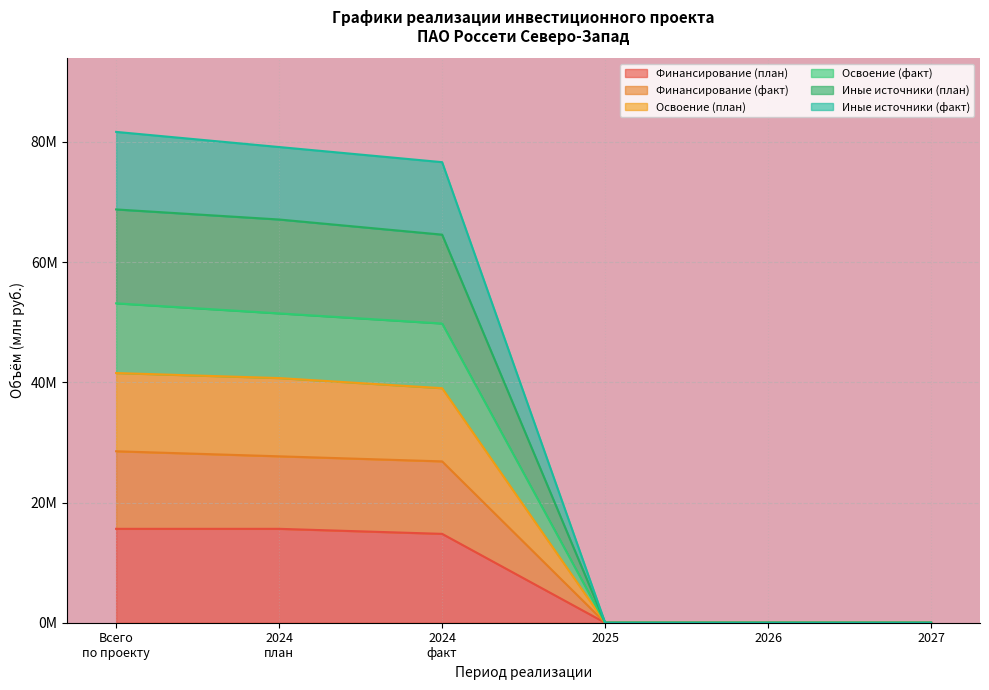

Between Всего по проекту and 2024 план, which series saw the biggest shift?

Освоение (факт)